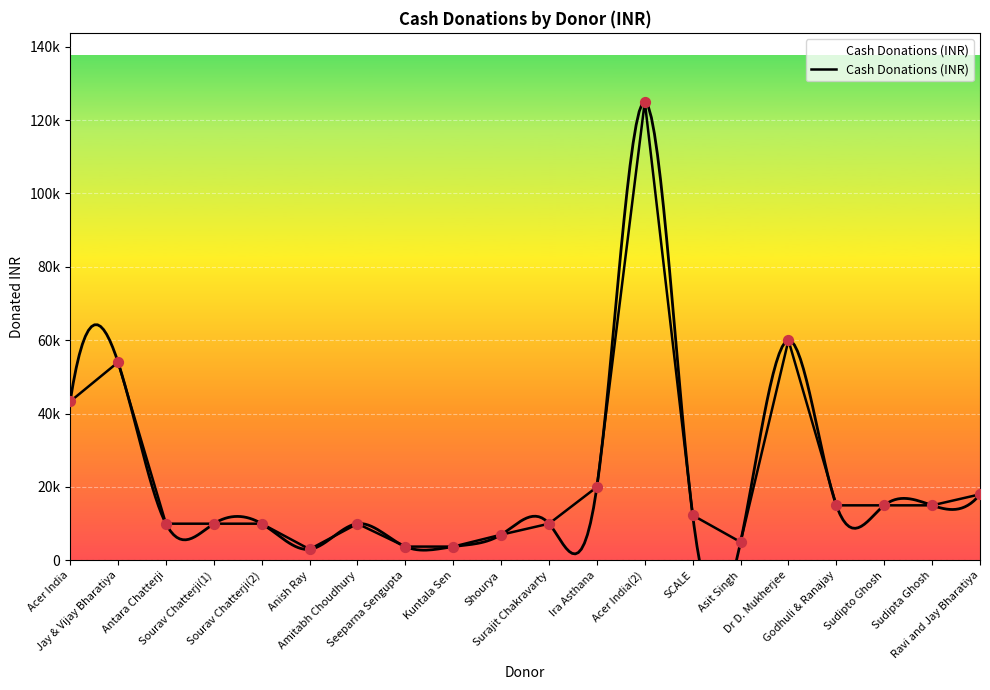

Which has a higher value, Acer India or Kuntala Sen?

Acer India